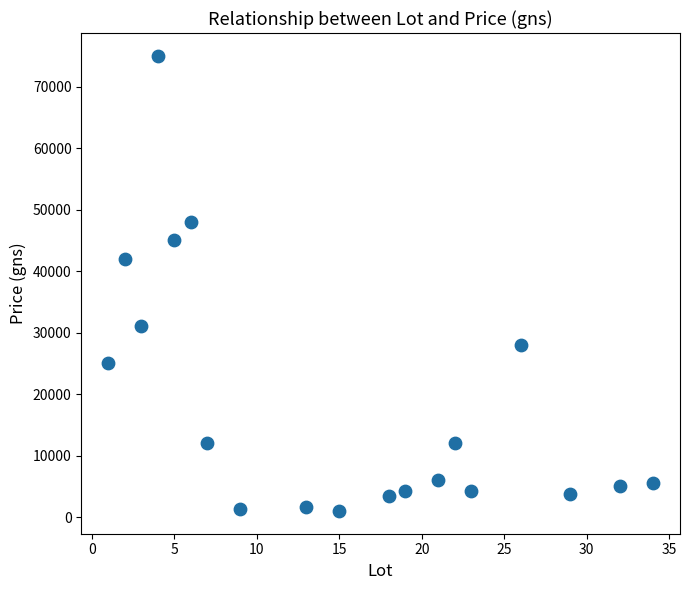

What is the range of X values (max minus min)?

33